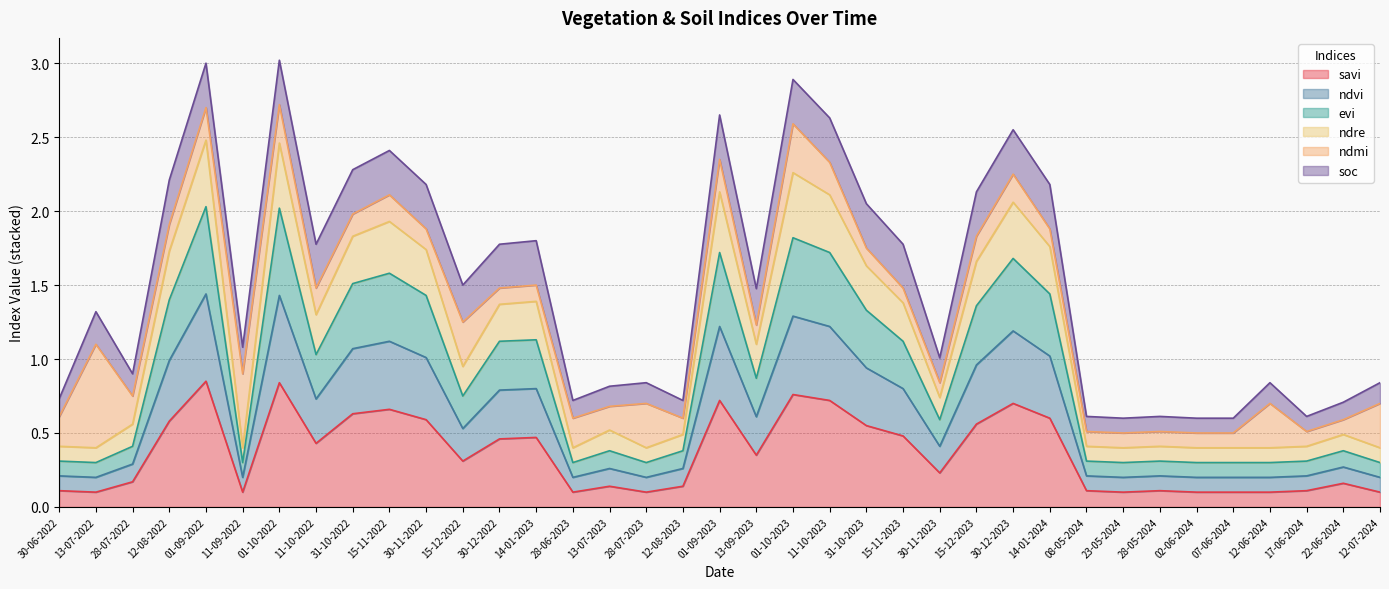

The value of ndvi at 22-06-2024 is 0.2. True or false?

False